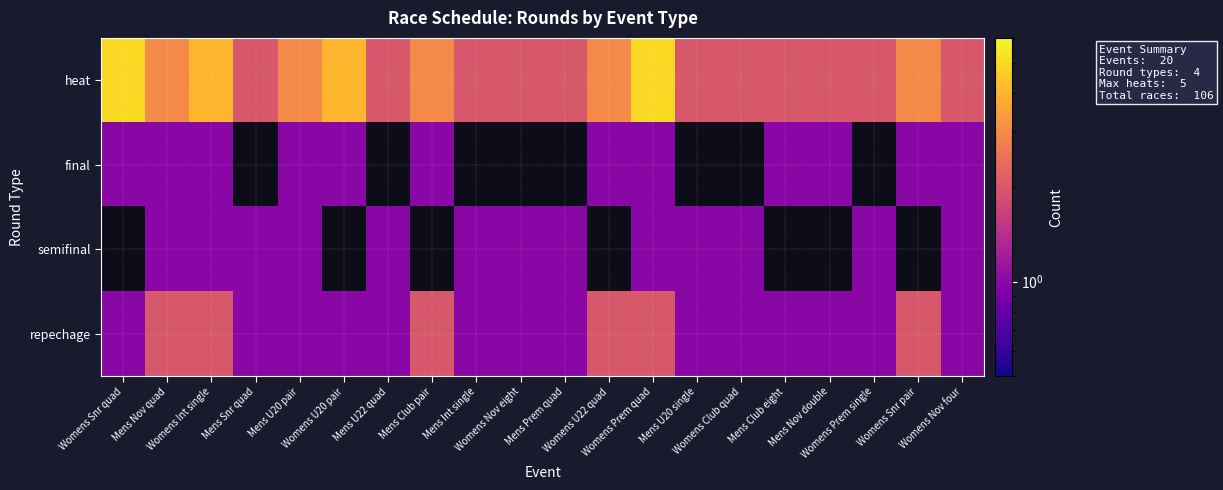

Which series has the largest range (max minus min)?

heat